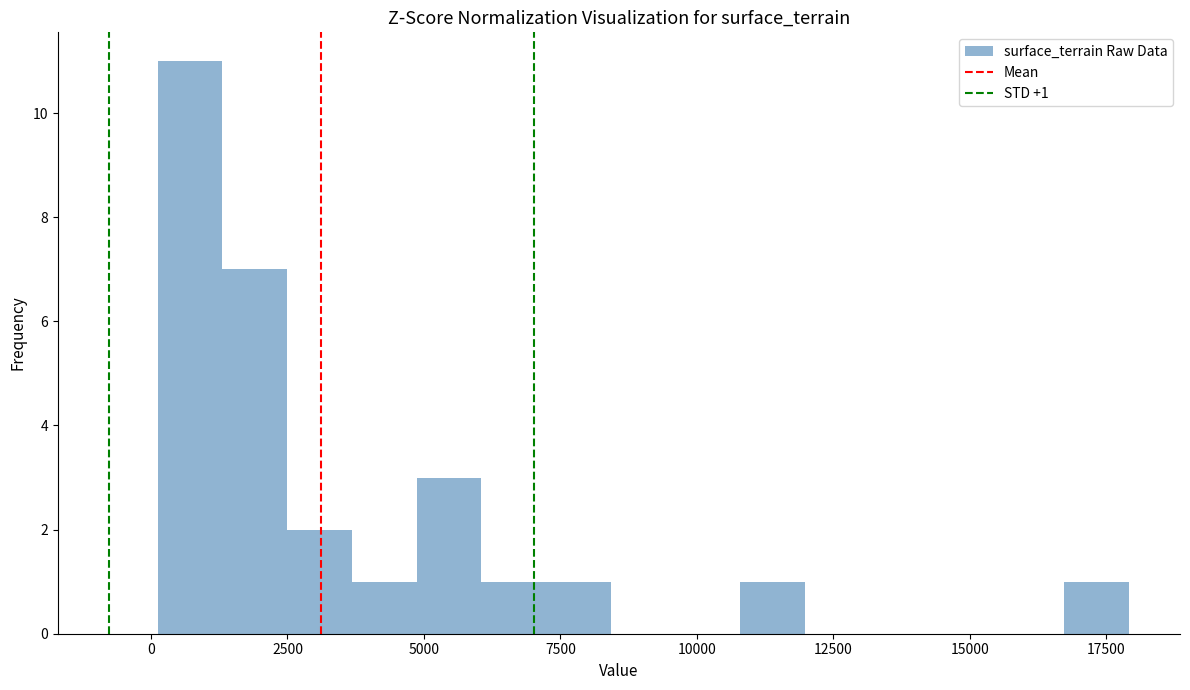

Read against the x-axis, roughly where is the centre of the tallest bar?

500